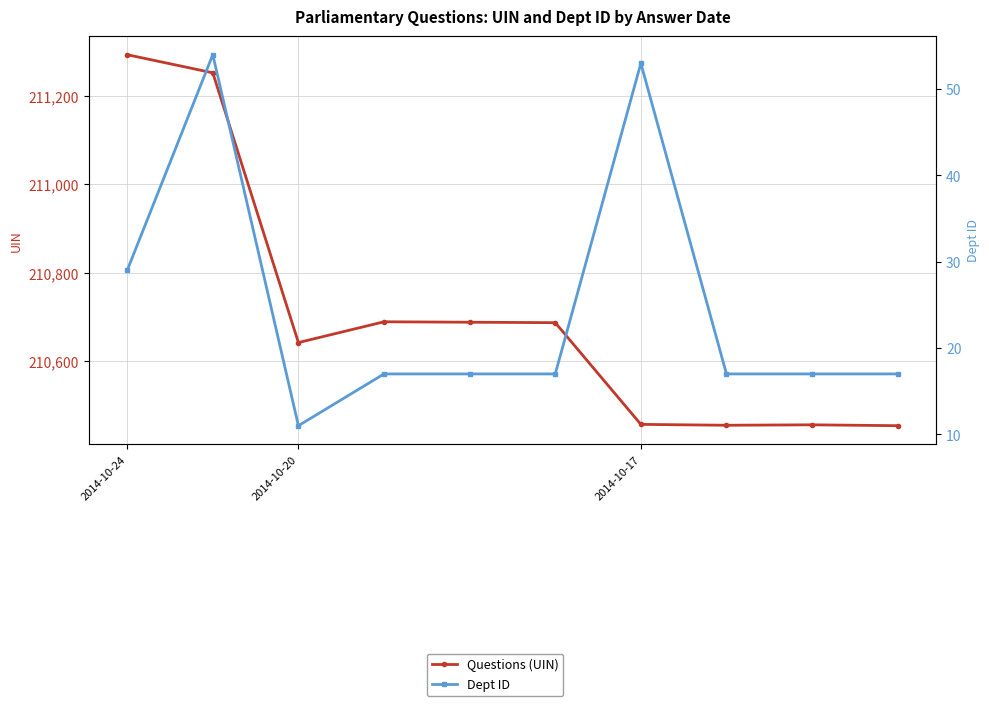

Which series has the largest total across all categories?

Questions (UIN)